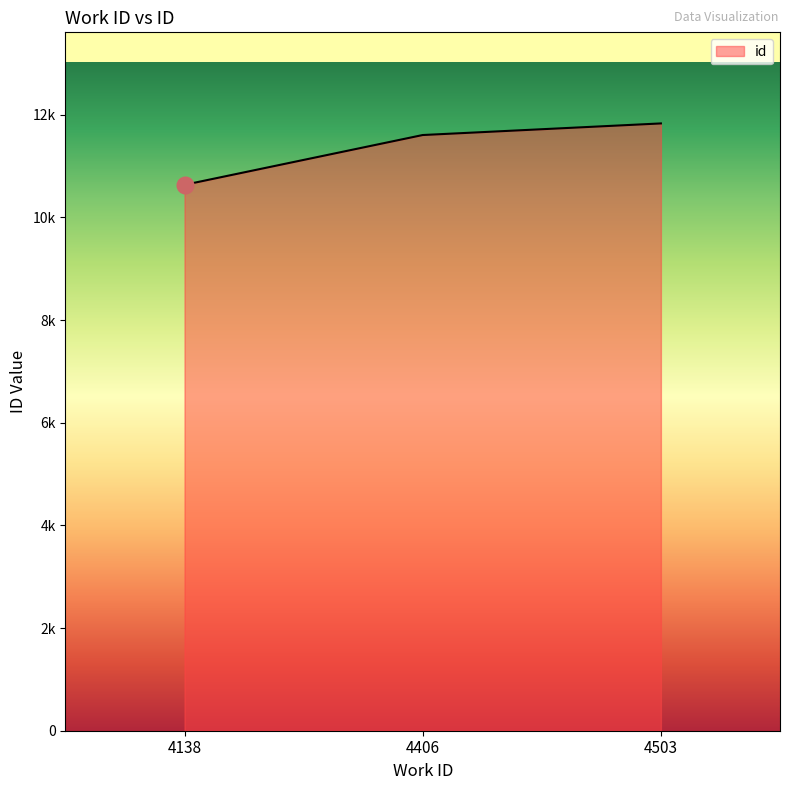

What is the ratio of the value at 4138 to the value at 4503?

0.9